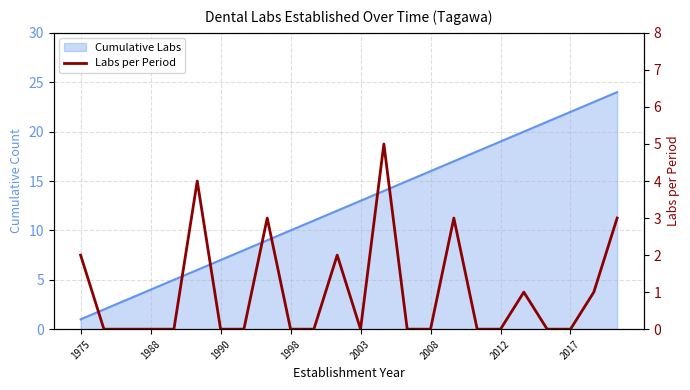

At which label is the value closest to 2?

1975